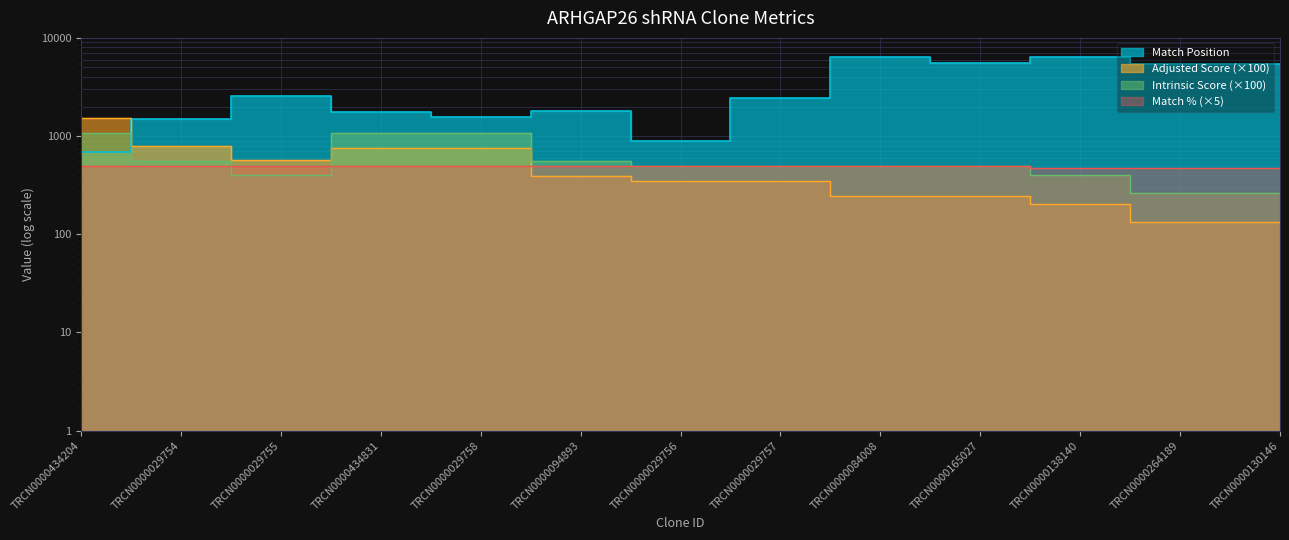

What is the spread (max minus min) of values at TRCN0000264189?

5292.0